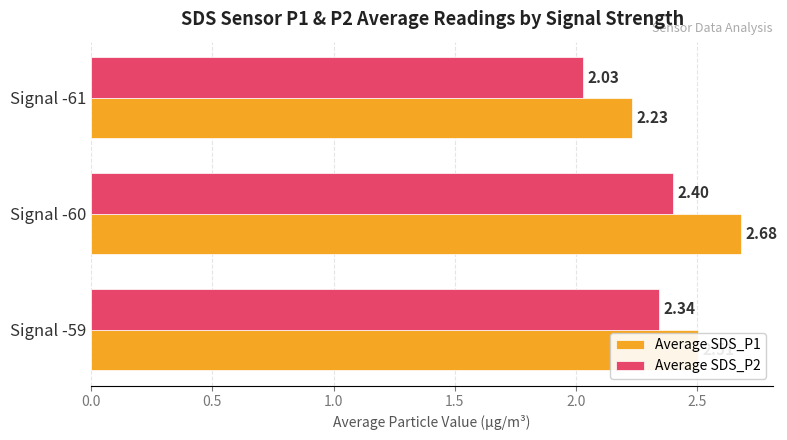

What is the difference between the maximum and minimum values in the Average SDS_P2 series?

0.4